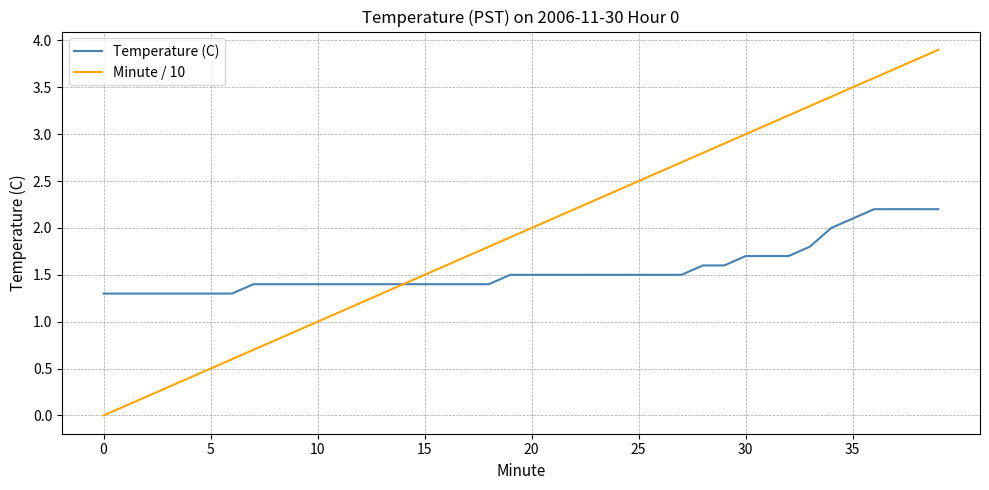

List the series in order of their overall mean, highest first.

Minute / 10, Temperature (C)